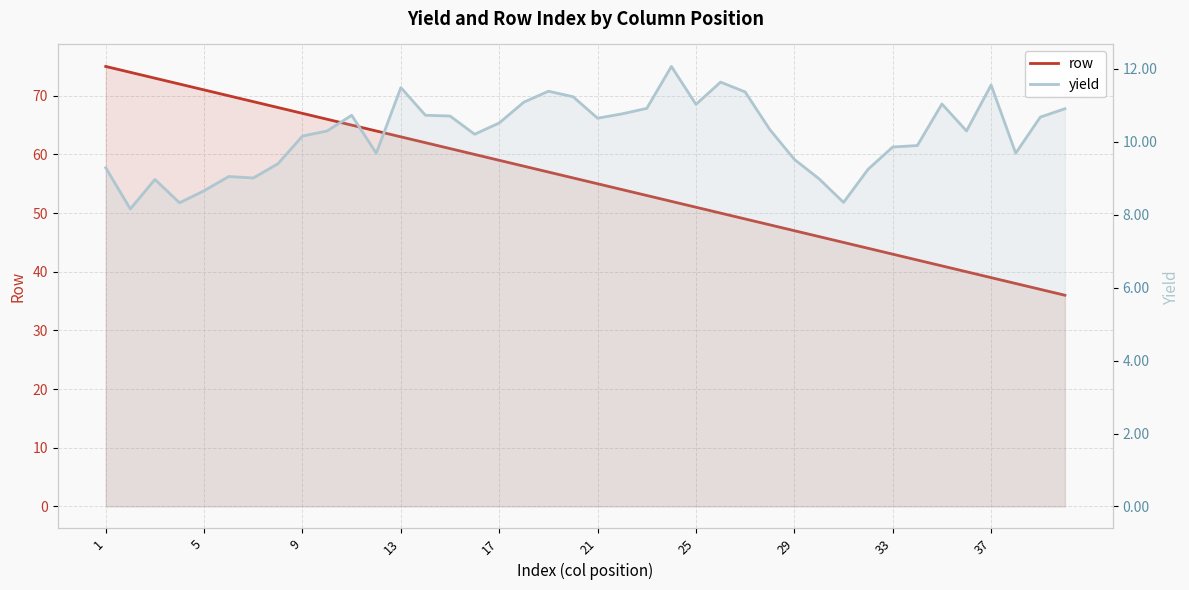

What is the minimum value shown in the chart?

8.2